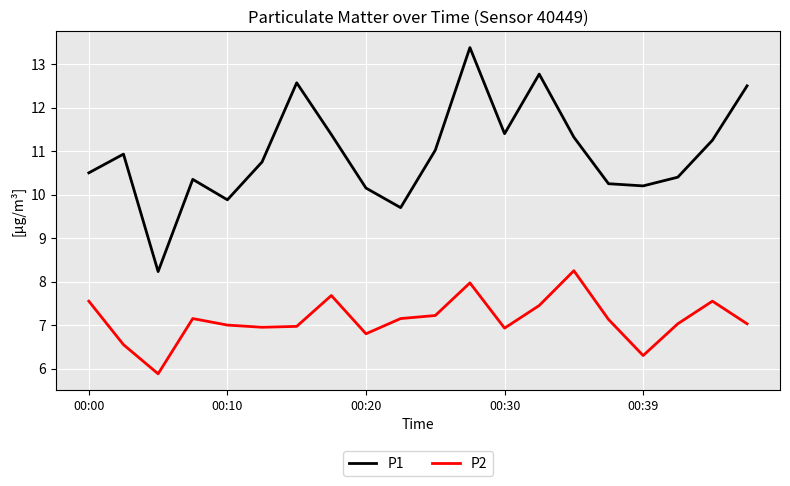

What is the difference between the maximum and minimum values in the P2 series?

2.4